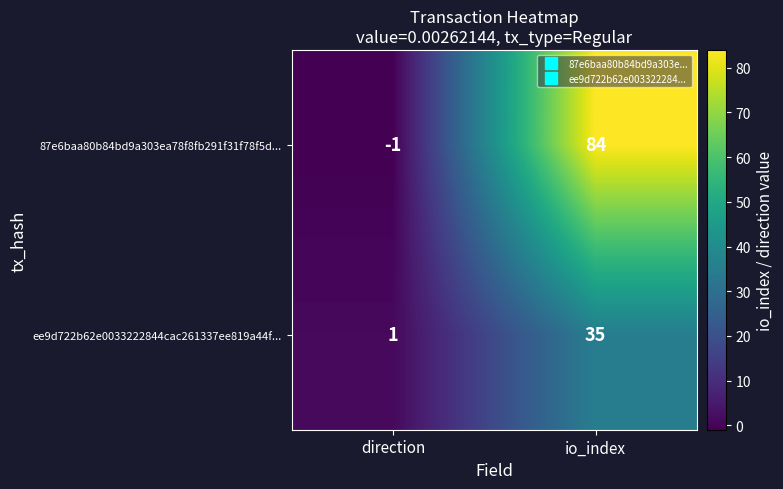

At which category is the sum across all series the highest?

io_index